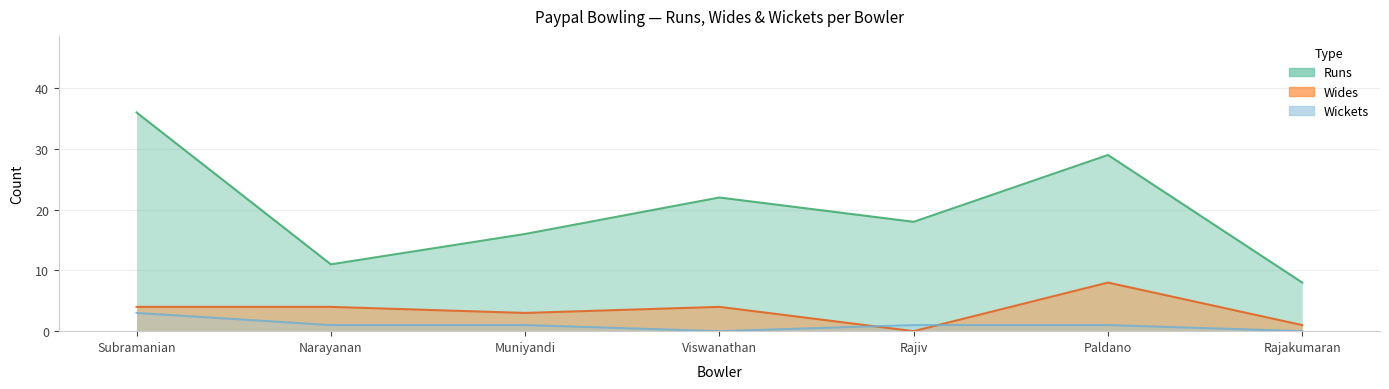

Which has a higher value, Rajakumaran or Narayanan?

Narayanan